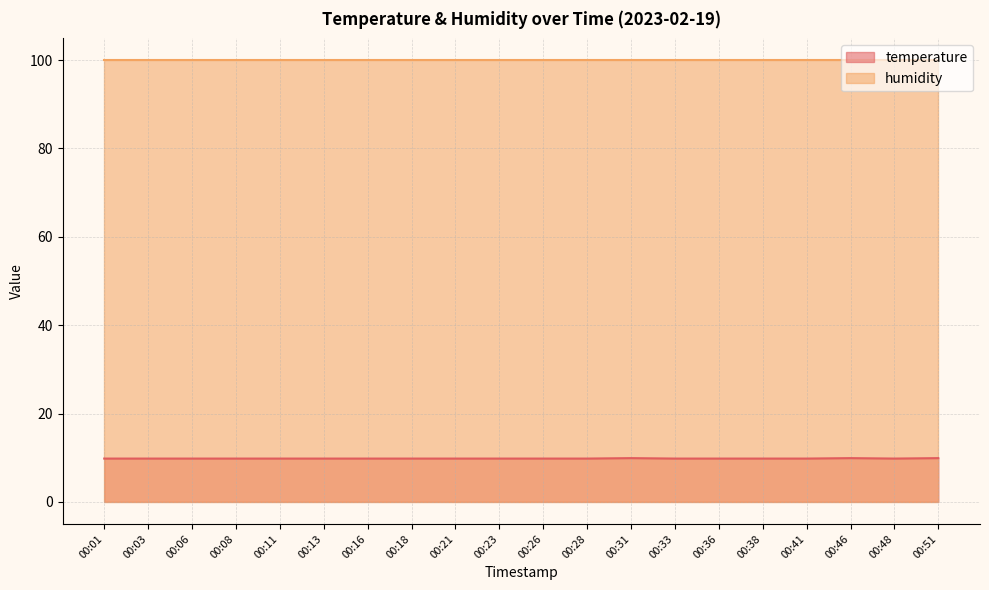

True or false: there are more than 2 points higher than both neighbors.

False